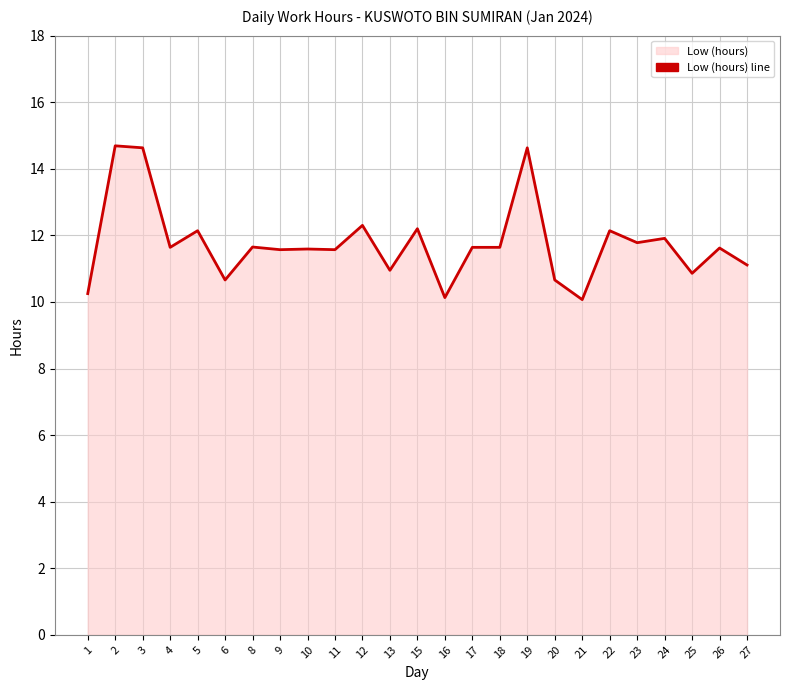

What is the value of the 20th point from the left?

12.1